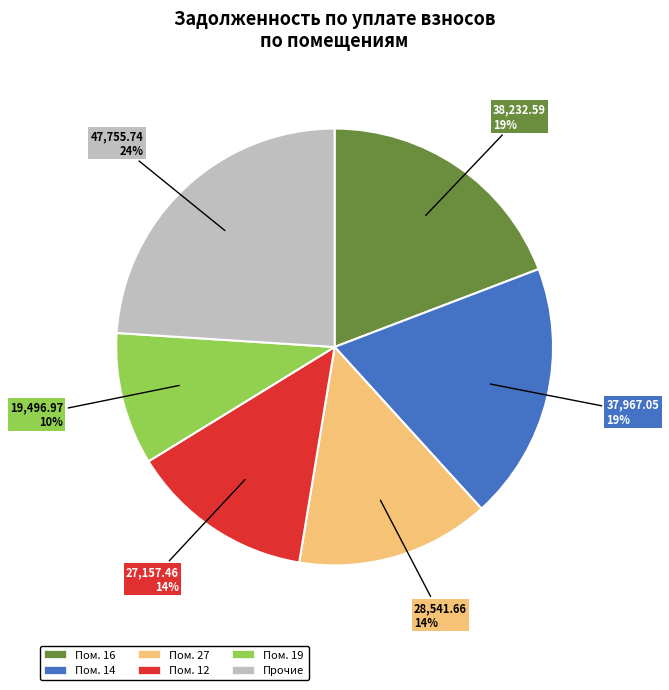

Which has a higher value, Пом. 16 or Пом. 27?

Пом. 16